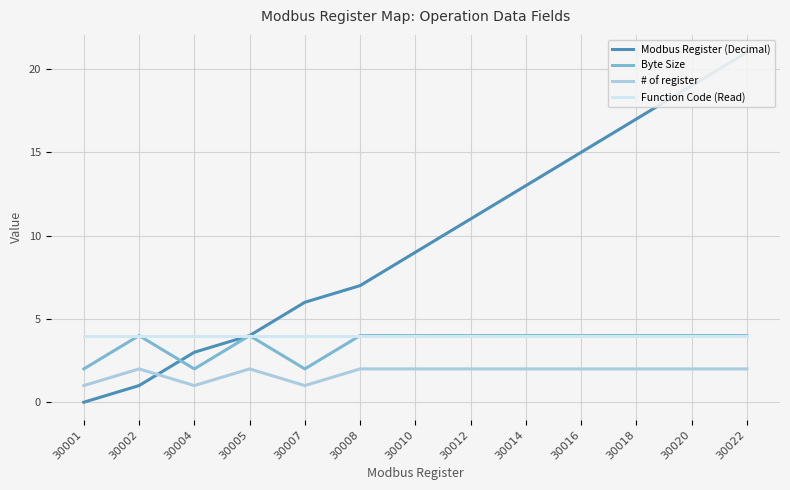

At 30002, list the series in order from largest to smallest.

Byte Size, Function Code (Read), # of register, Modbus Register (Decimal)